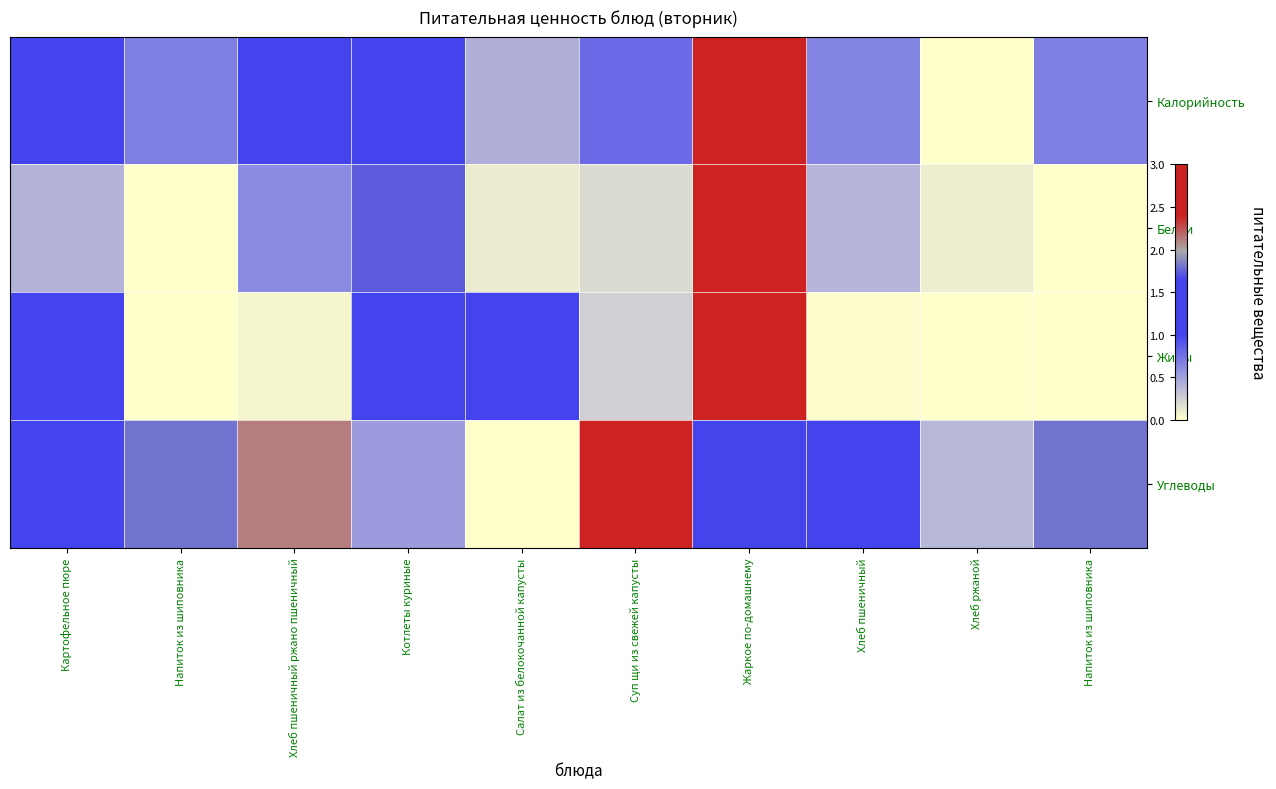

Reading left to right, list all the values displayed in this chart.

Калорийность: Картофельное пюре=1.1	Напиток из шиповника=0.7	Хлеб пшеничный ржано пшеничный=1.0	Котлеты куриные=1.5	Салат из белокочанной капусты=0.4	Суп щи из свежей капусты=0.8	Жаркое по-домашнему=3.0	Хлеб пшеничный=0.6	Хлеб ржаной=0.0	Напиток из шиповника=0.7
Белки: Картофельное пюре=0.4	Напиток из шиповника=0.0	Хлеб пшеничный ржано пшеничный=0.6	Котлеты куриные=1.7	Салат из белокочанной капусты=0.1	Суп щи из свежей капусты=0.2	Жаркое по-домашнему=3.0	Хлеб пшеничный=0.4	Хлеб ржаной=0.1	Напиток из шиповника=0.0
Жиры: Картофельное пюре=1.0	Напиток из шиповника=0.0	Хлеб пшеничный ржано пшеничный=0.1	Котлеты куриные=1.5	Салат из белокочанной капусты=1.0	Суп щи из свежей капусты=0.2	Жаркое по-домашнему=3.0	Хлеб пшеничный=0.0	Хлеб ржаной=0.0	Напиток из шиповника=0.0
Углеводы: Картофельное пюре=1.2	Напиток из шиповника=1.8	Хлеб пшеничный ржано пшеничный=2.1	Котлеты куриные=0.5	Салат из белокочанной капусты=0.0	Суп щи из свежей капусты=3.0	Жаркое по-домашнему=1.0	Хлеб пшеничный=1.5	Хлеб ржаной=0.4	Напиток из шиповника=1.8